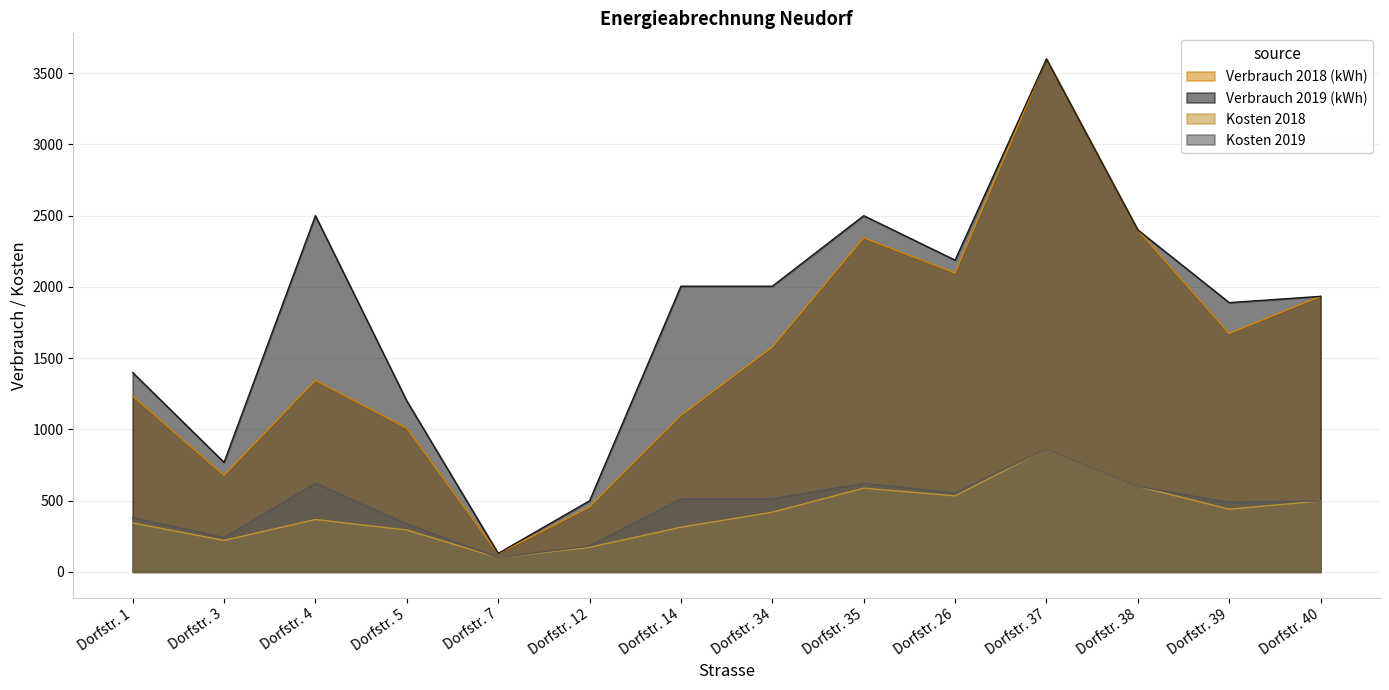

Reading right to left, what are all the values shown in this chart?

Verbrauch 2018 (kWh): 1934.0	1673.0	2400.0	3600.0	2098.0	2345.0	1578.0	1098.0	456.0	127.0	1009.0	1345.0	678.0	1234.0
Verbrauch 2019 (kWh): 1934.0	1890.0	2400.0	3600.0	2188.0	2500.0	2005.0	2005.0	499.0	130.0	1200.0	2500.0	769.0	1399.0
Kosten 2018: 497.5	440.1	600.0	864.0	533.6	587.9	419.2	313.6	172.3	99.9	294.0	367.9	221.2	343.5
Kosten 2019: 497.5	487.8	600.0	864.0	553.4	622.0	513.1	513.1	181.8	100.6	336.0	622.0	241.2	379.8